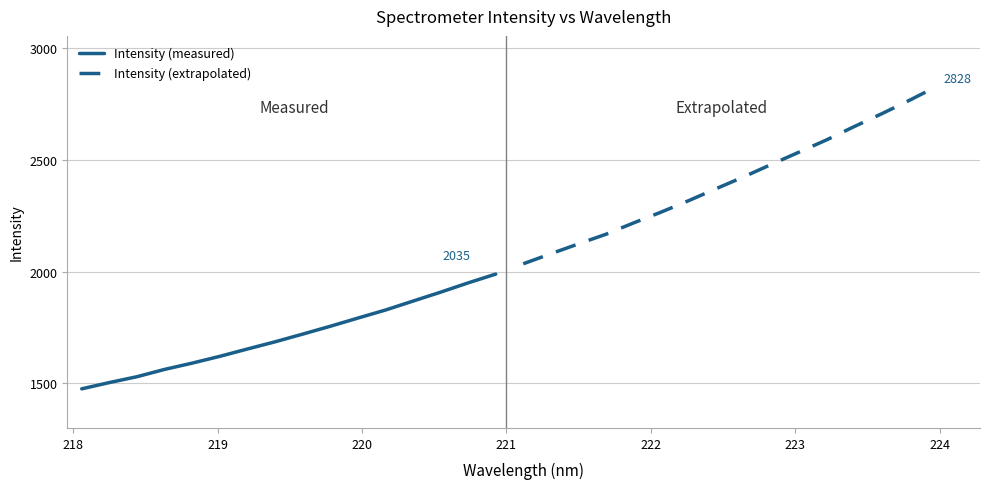

Does the chart have visible grid lines?

Yes